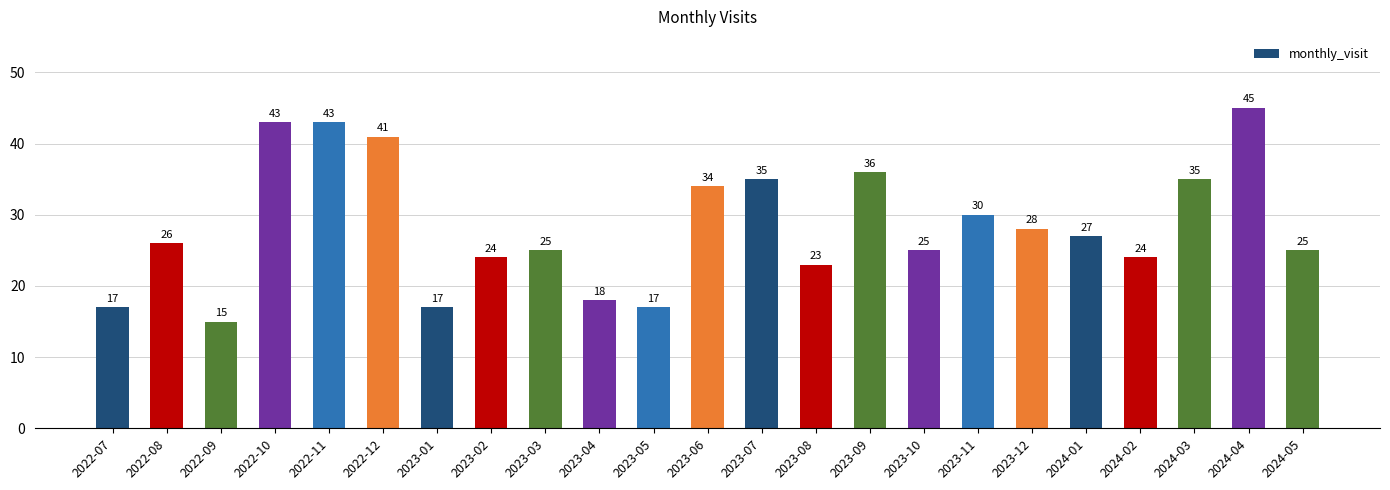

What is the change in value from 2022-12 to 2024-04?

+4